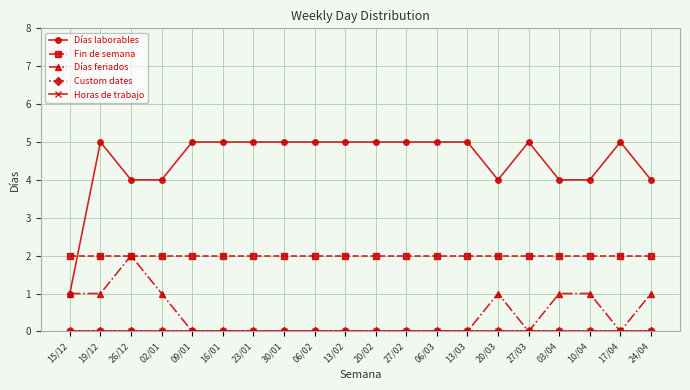

True or false: Horas de trabajo and Días feriados cross at least once.

False